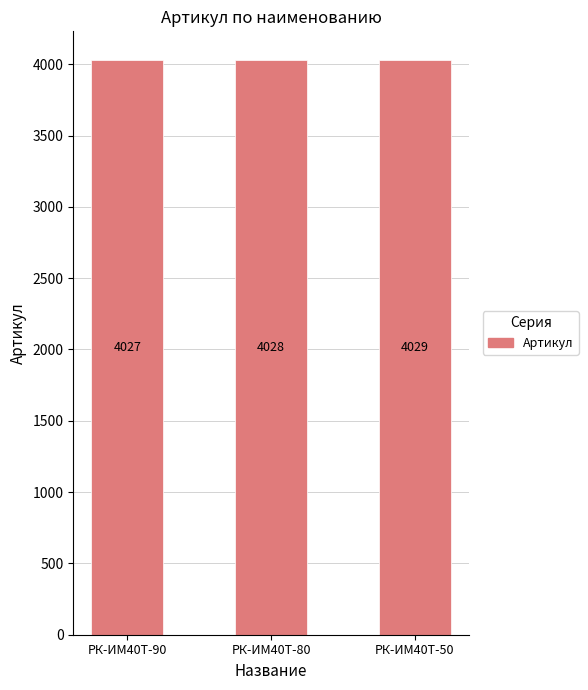

Between РК-ИМ40T-90 and РК-ИМ40T-80, which is larger?

РК-ИМ40T-80